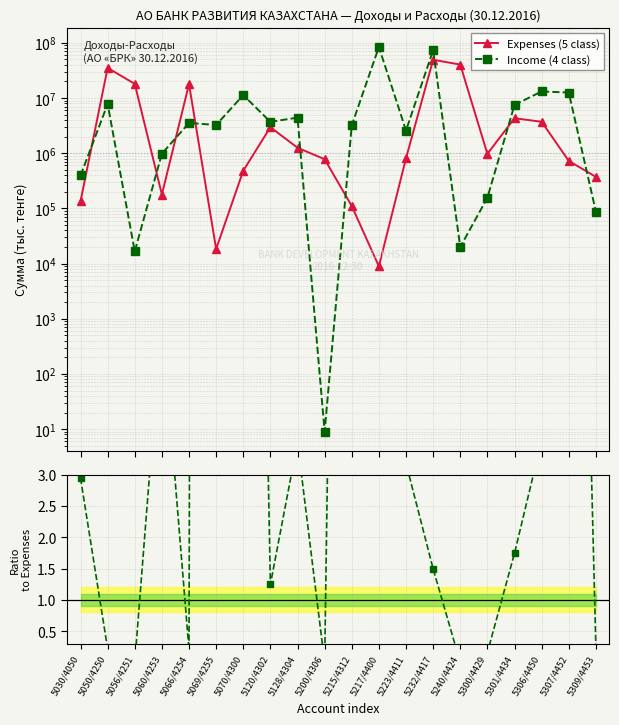

At which category is the sum across all series the highest?

5232/4417